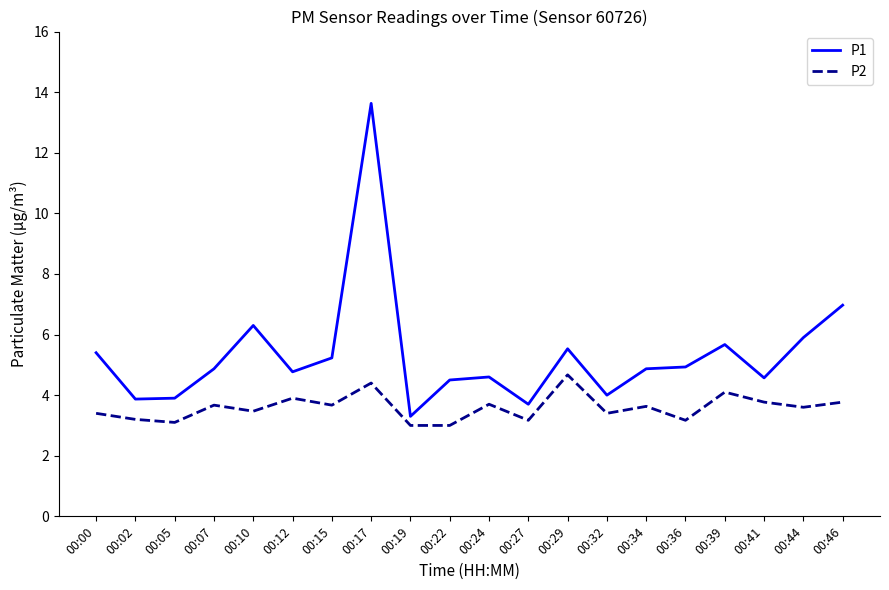

Rank the series by their maximum value, from lowest to highest.

P2, P1